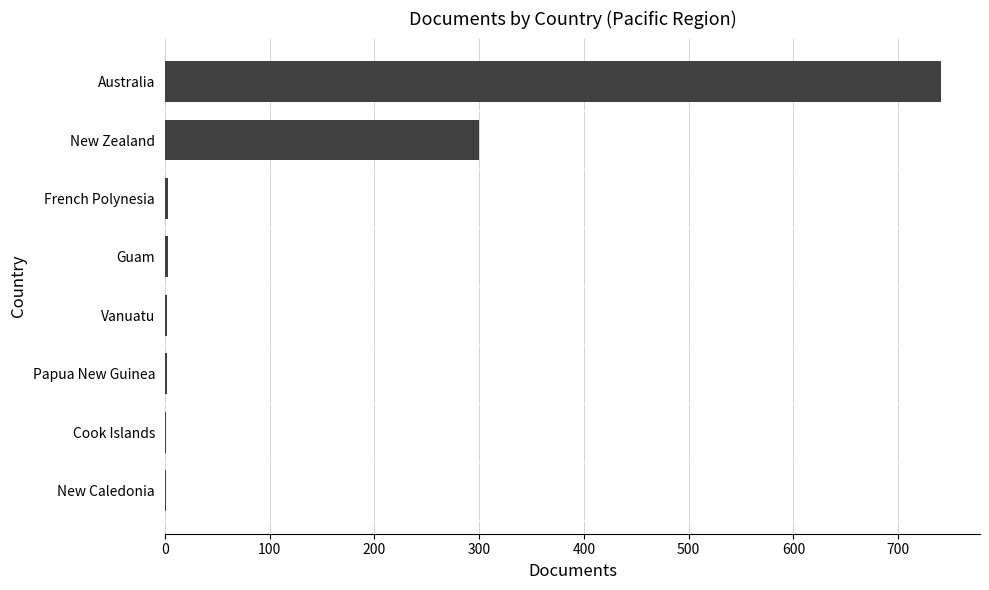

What is the sum of all values?

1053